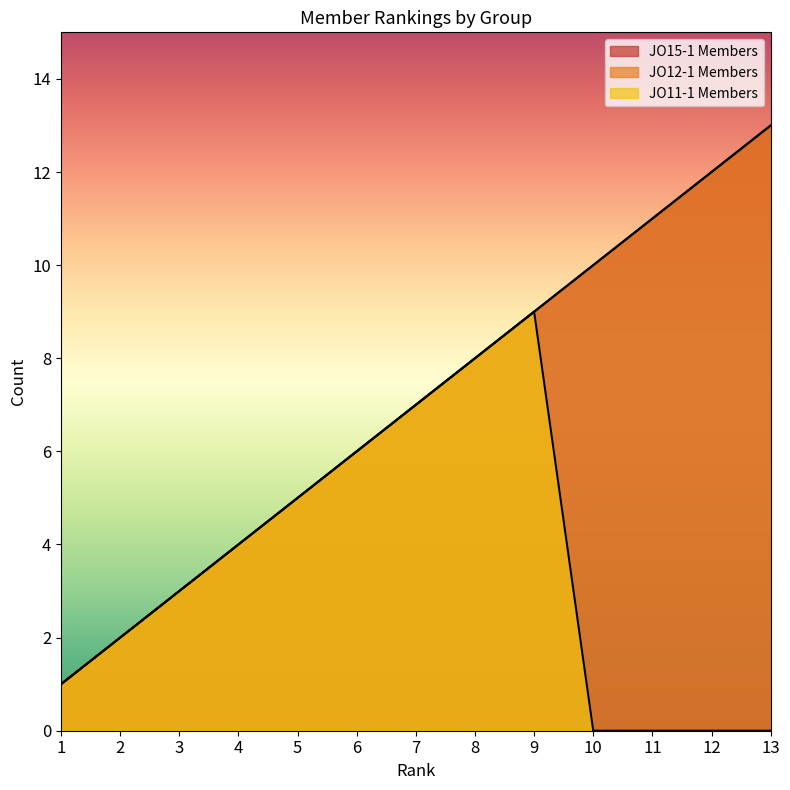

What is the value of the JO12-1 Members point at the 8th from the left?

8